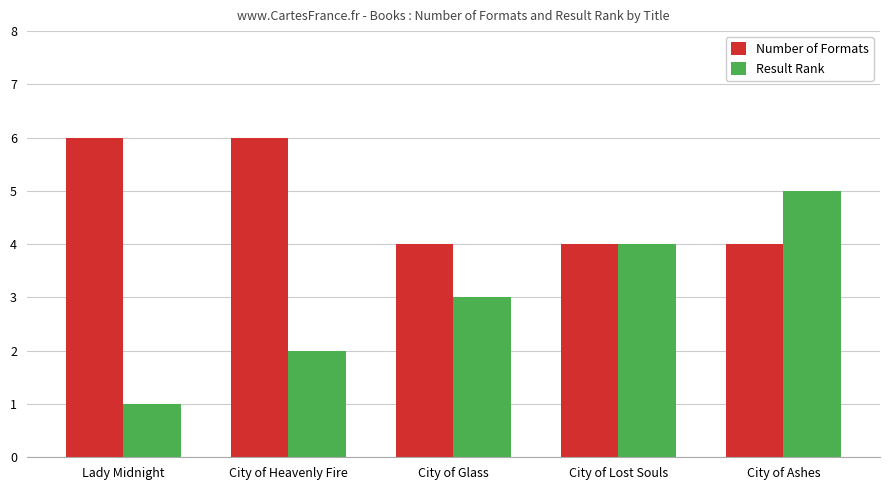

At which label is Result Rank closest to 3?

City of Glass